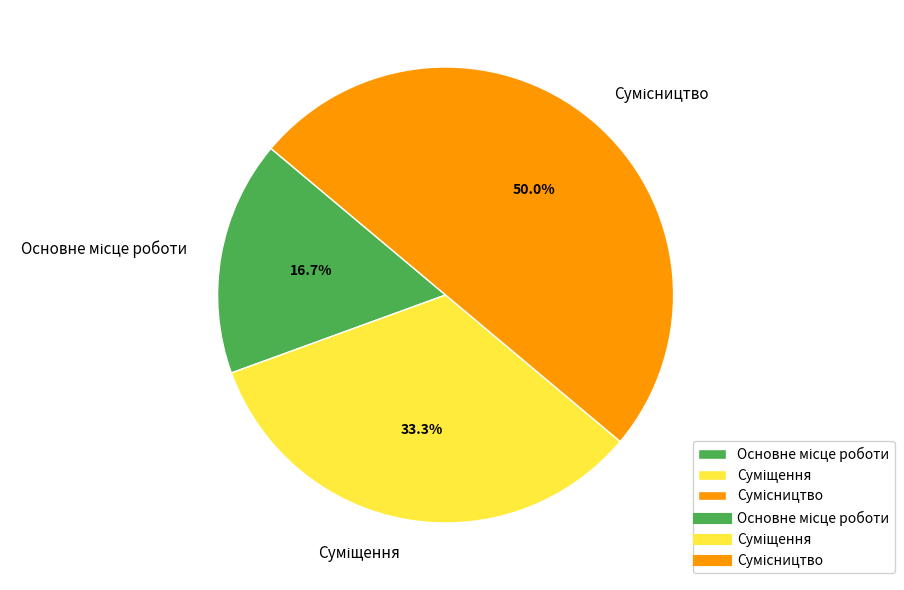

To the nearest percent, what is the difference between the largest and smallest slice percentages?

33%